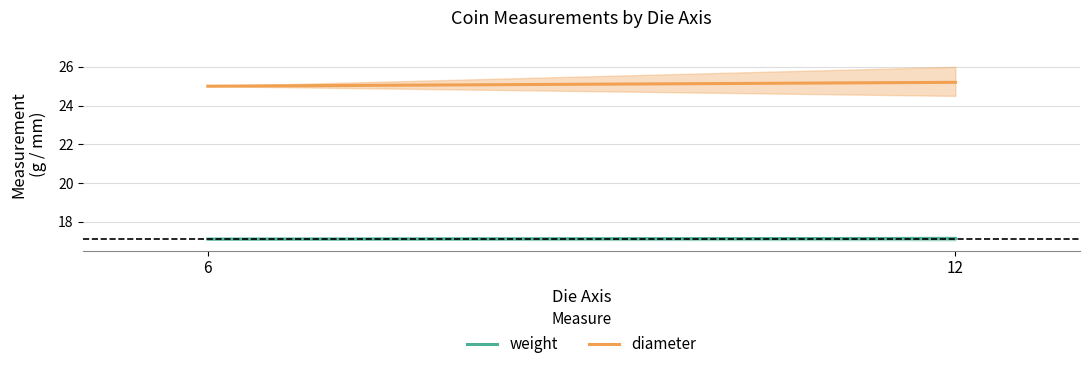

How many lines are shown in the chart?

2